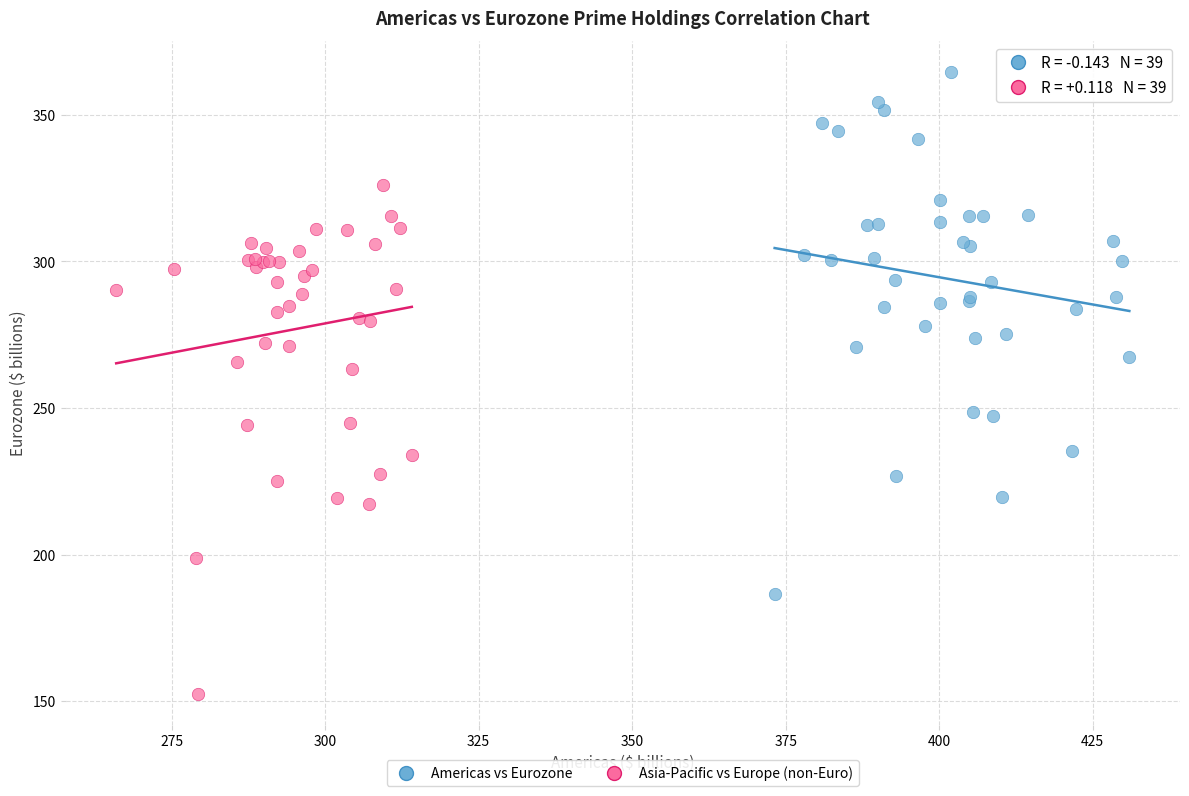

Which series reaches the minimum Y coordinate?

Asia-Pacific vs Europe (non-Euro)